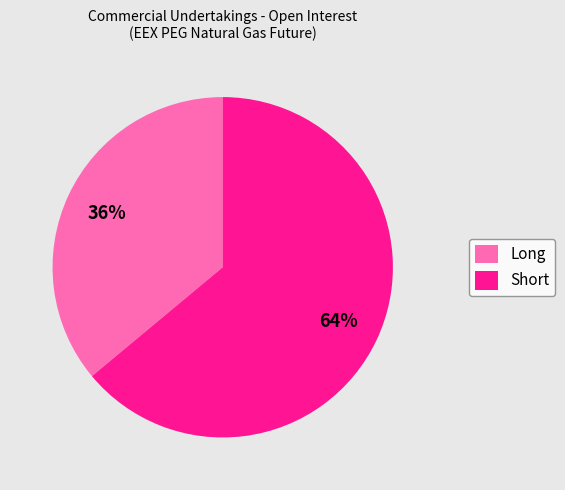

Is there any slice that represents more than half of the pie?

Yes